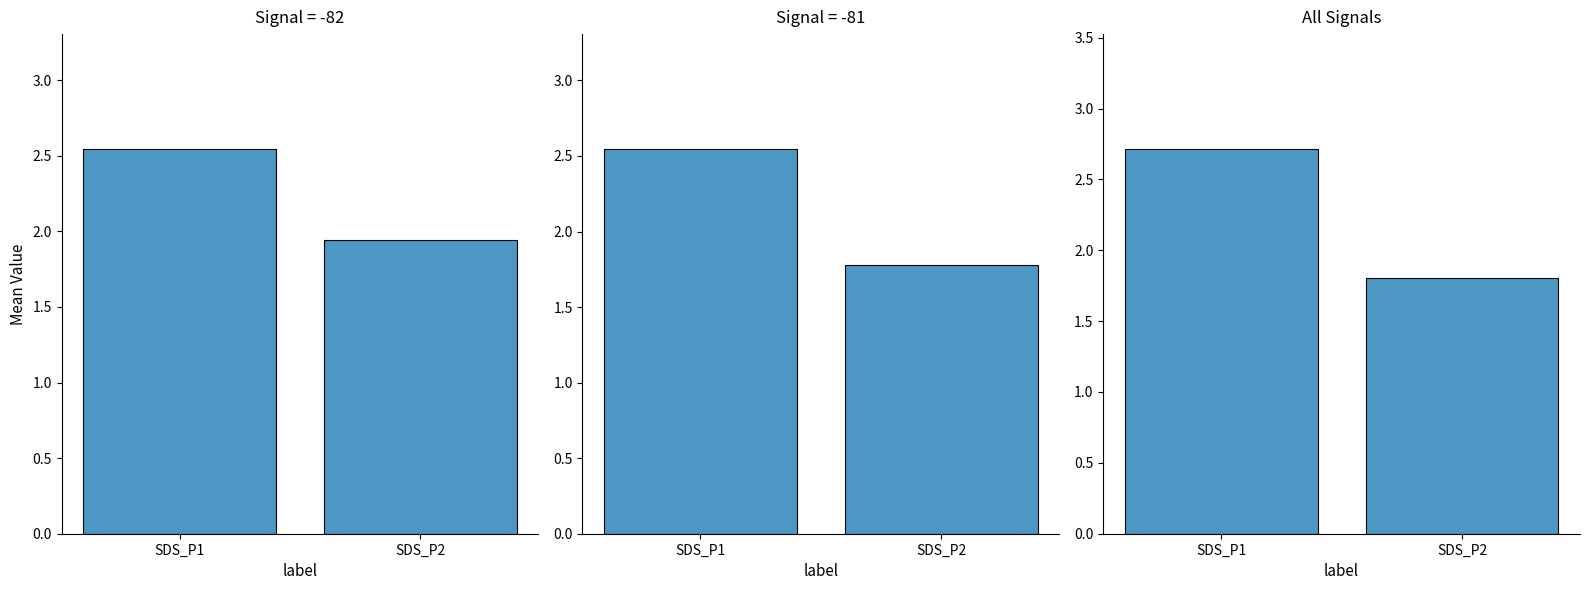

Reading left to right, list all the values displayed in this chart.

Signal=-82: 2.5	1.9
Signal=-81: 2.5	1.8
All: 2.7	1.8